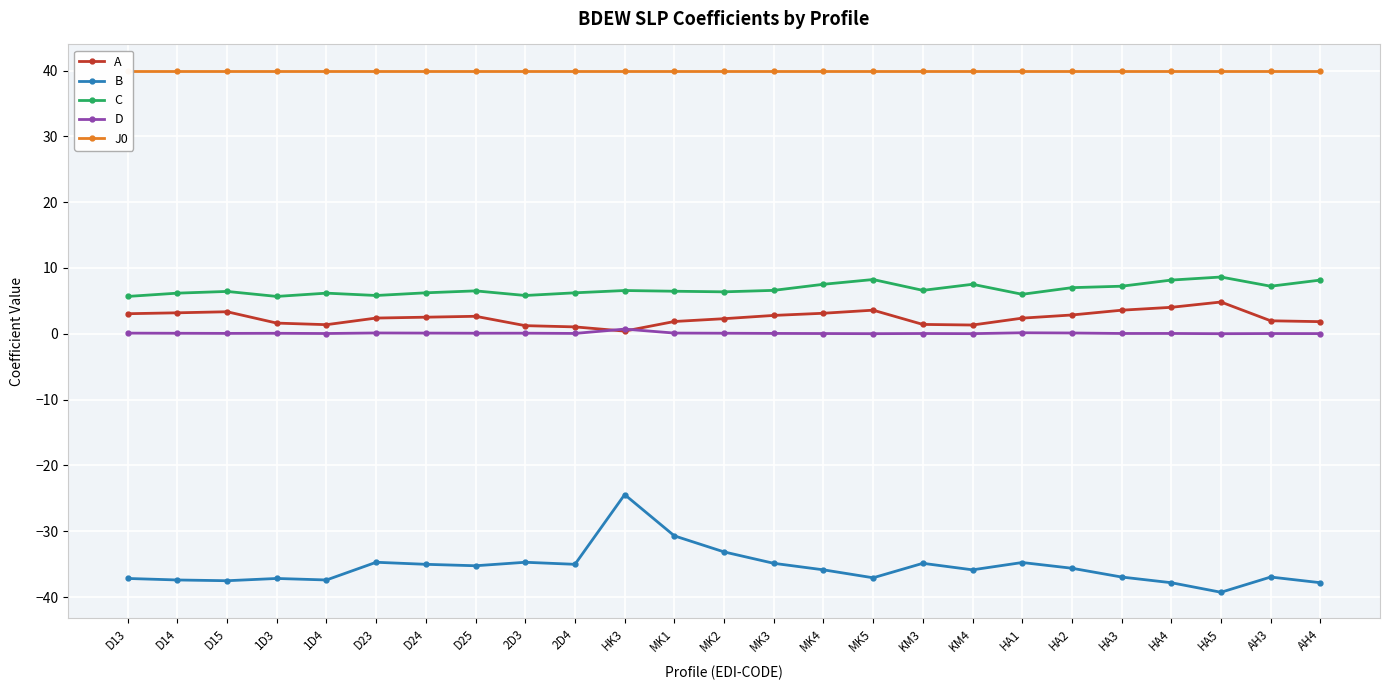

Reading right to left, list all the values displayed in this chart.

A: 1.8	2.0	4.8	4.0	3.6	2.9	2.4	1.3	1.4	3.6	3.1	2.8	2.3	1.9	0.4	1.0	1.2	2.7	2.5	2.4	1.4	1.6	3.3	3.2	3.0
B: -37.8	-37.0	-39.3	-37.8	-37.0	-35.6	-34.8	-35.9	-34.9	-37.1	-35.9	-34.9	-33.1	-30.7	-24.4	-35.0	-34.7	-35.3	-35.0	-34.7	-37.4	-37.2	-37.5	-37.4	-37.2
C: 8.2	7.2	8.6	8.2	7.2	7.0	6.0	7.5	6.6	8.2	7.5	6.6	6.4	6.5	6.6	6.2	5.8	6.5	6.2	5.8	6.2	5.7	6.4	6.2	5.7
D: 0.0	0.0	0.0	0.0	0.0	0.1	0.1	0.0	0.0	0.0	0.0	0.1	0.1	0.1	0.7	0.1	0.1	0.1	0.1	0.1	0.0	0.1	0.1	0.1	0.1
J0: 40.0	40.0	40.0	40.0	40.0	40.0	40.0	40.0	40.0	40.0	40.0	40.0	40.0	40.0	40.0	40.0	40.0	40.0	40.0	40.0	40.0	40.0	40.0	40.0	40.0